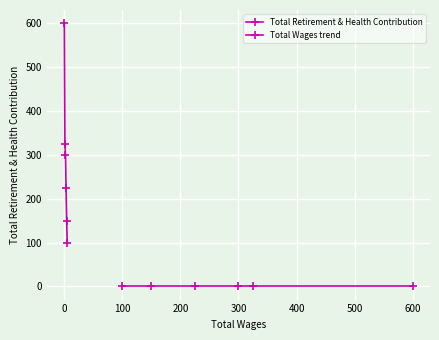

What is the difference between the maximum and minimum values in the Total Wages trend series?

500